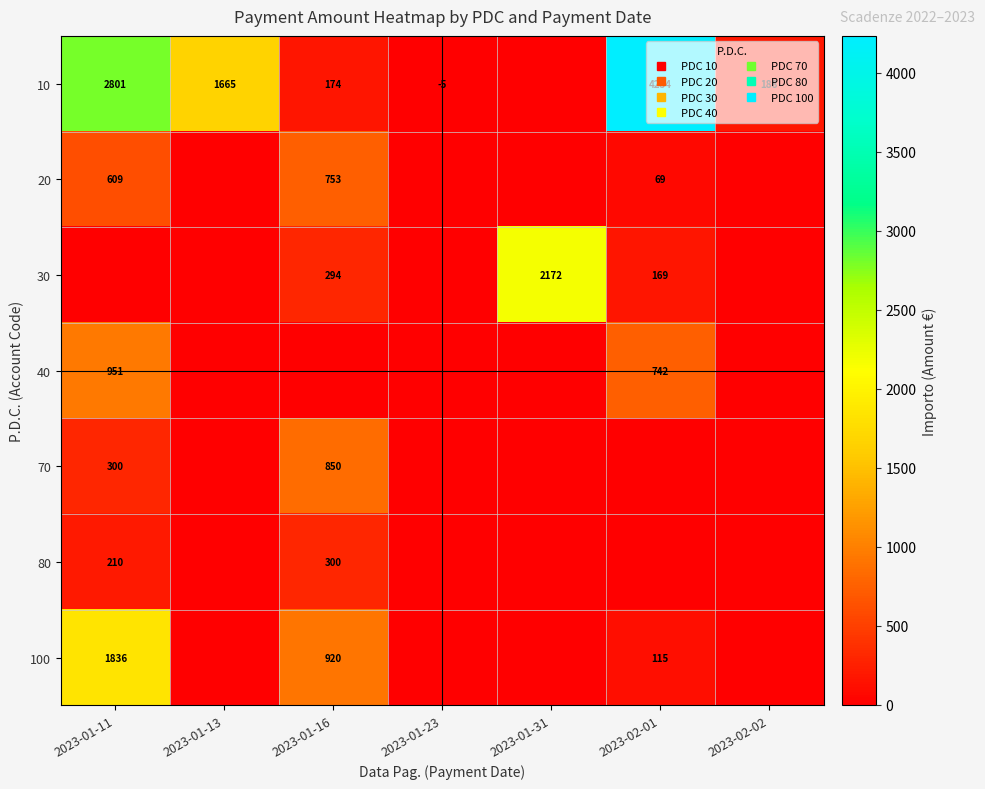

At how many categories does at least one series exceed 3997?

1